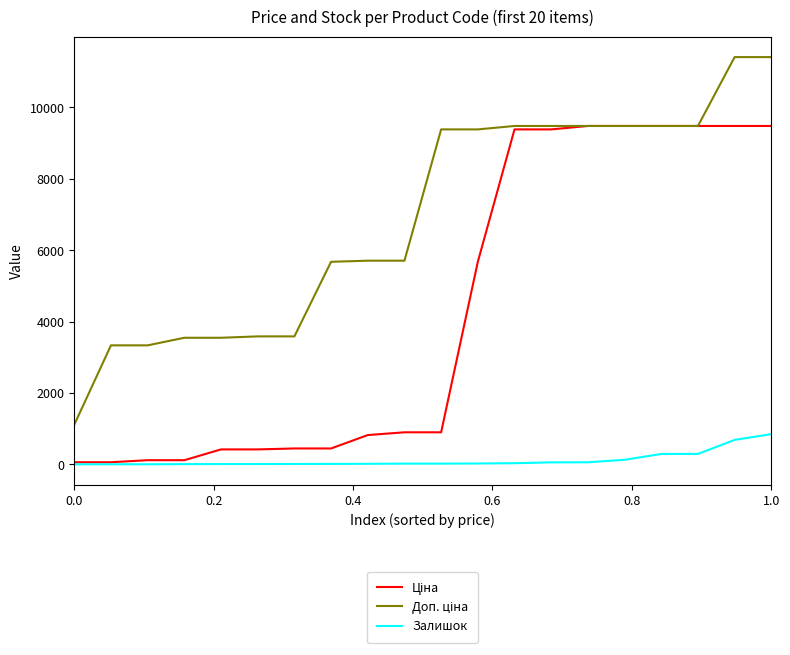

What is the maximum value shown in the chart?

11410.0